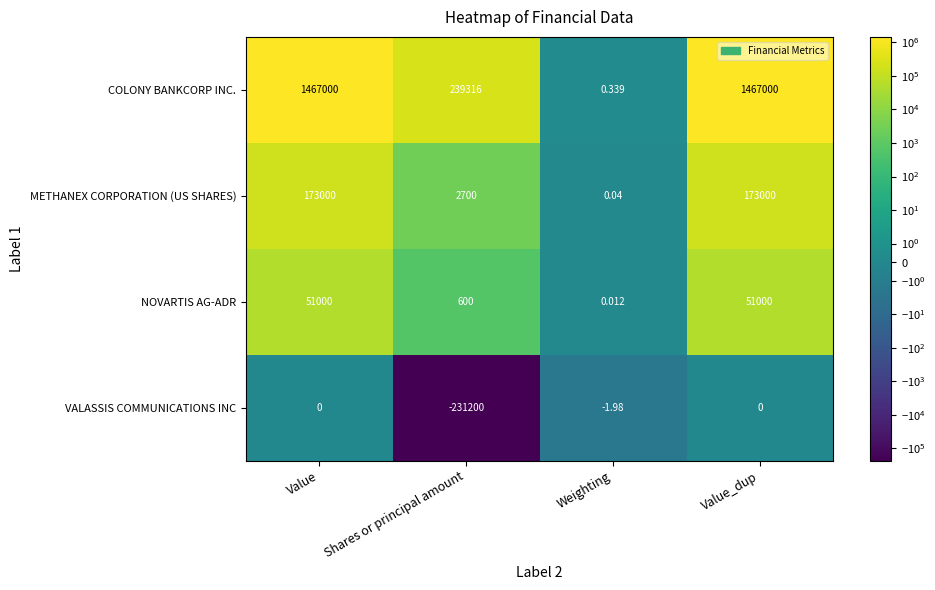

Which series has the widest spread of values?

COLONY BANKCORP INC.